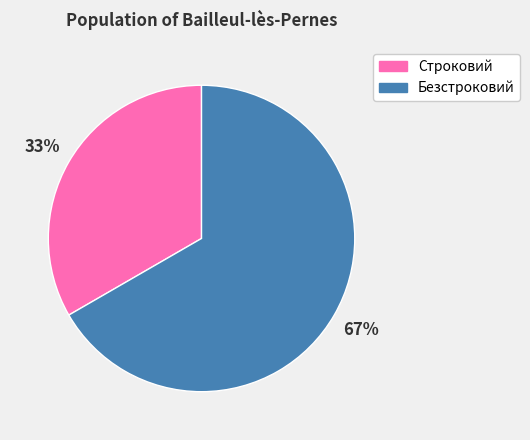

Which slice is the largest?

Безстроковий